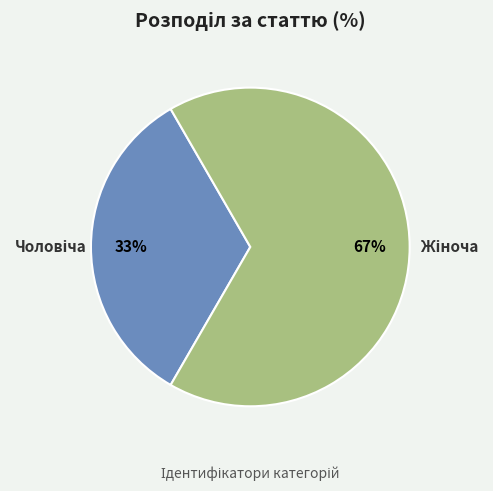

Is there any slice that represents more than half of the pie?

Yes